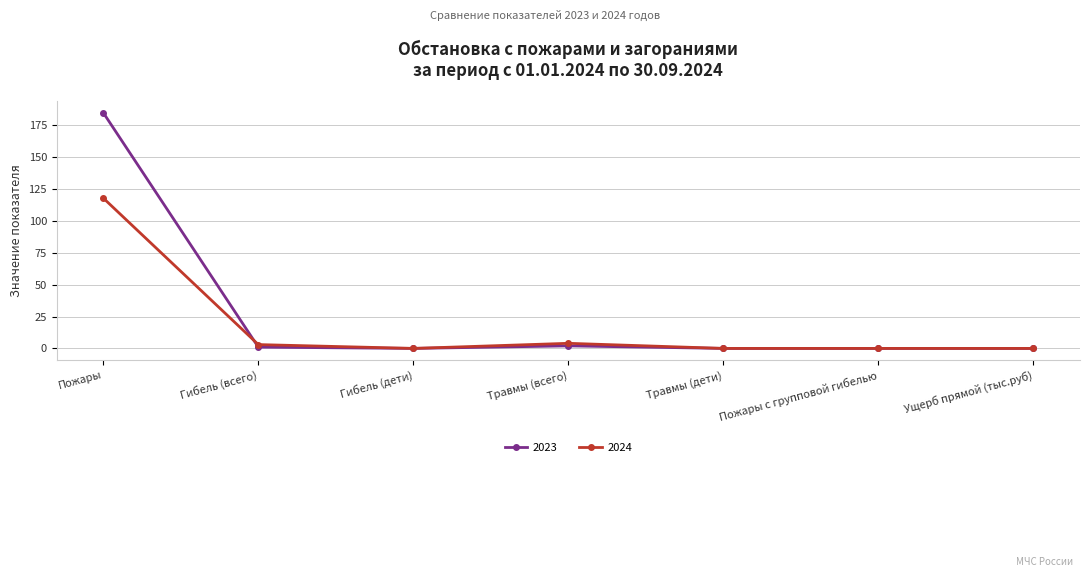

Is the value of 2023 at Травмы (дети) greater than the value of 2024 at Пожары?

No